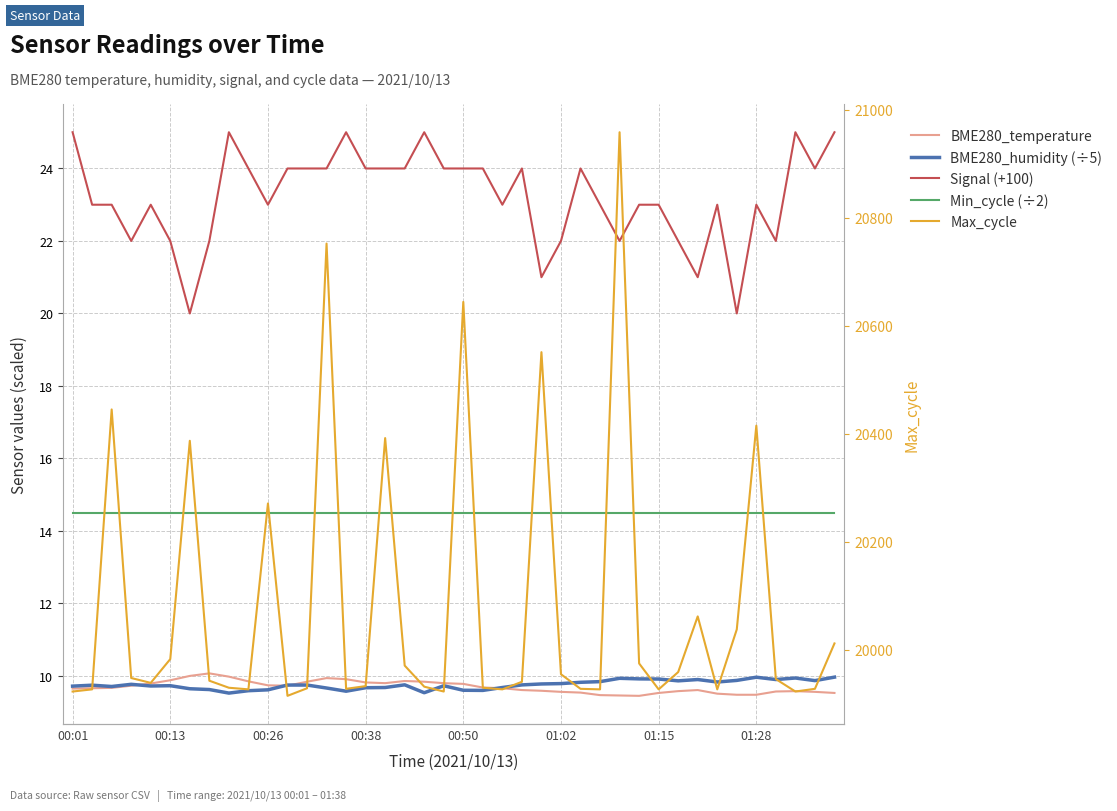

Between 20 and 37, which series saw the biggest shift?

Max_cycle